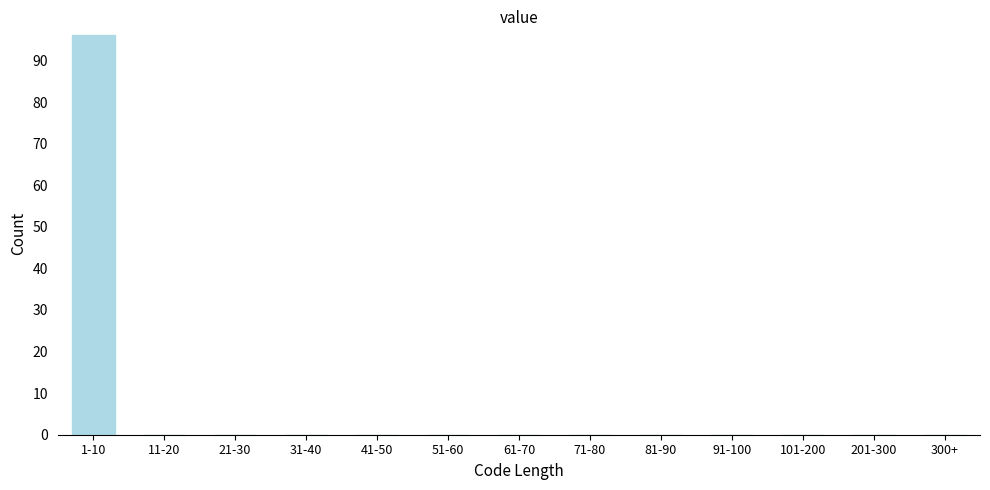

Reading left to right, list all the values displayed in this chart.

1-10=96	11-20=0	21-30=0	31-40=0	41-50=0	51-60=0	61-70=0	71-80=0	81-90=0	91-100=0	101-200=0	201-300=0	300+=0